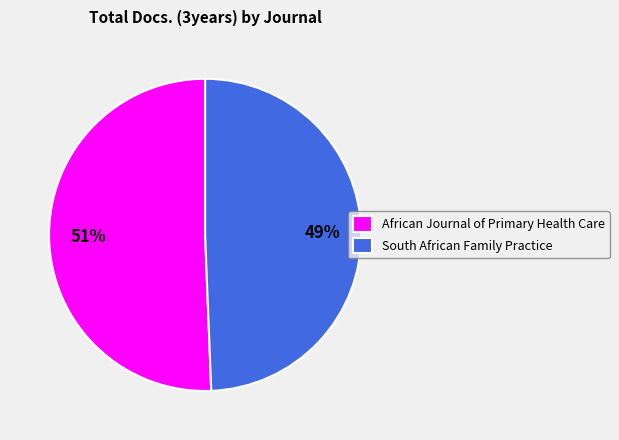

Is it true that South African Family Practice is 38% of the pie?

False